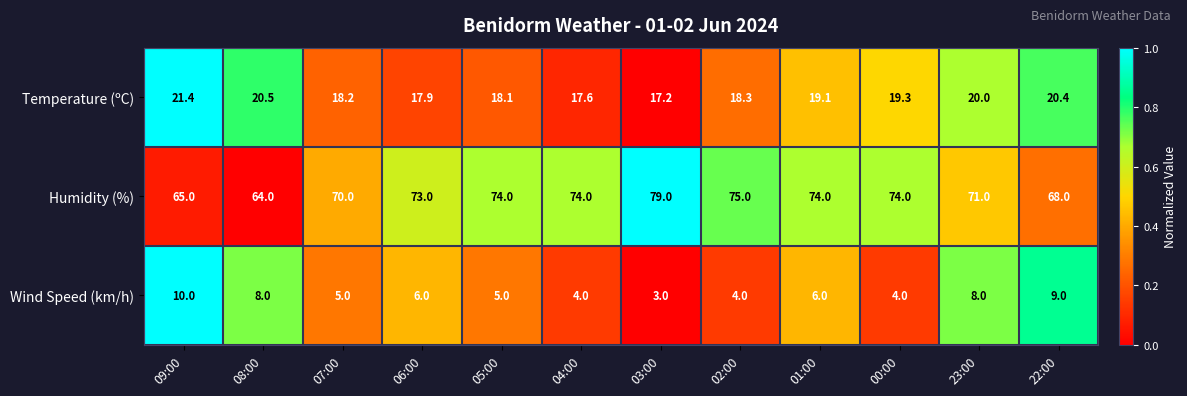

The Humidity (%) series shows 68.0 at 22:00. True or false?

True